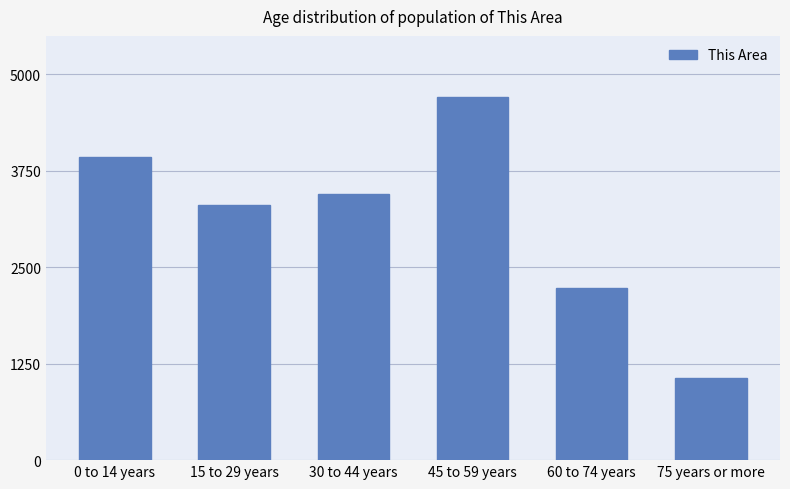

Count the number of categories in the chart.

6